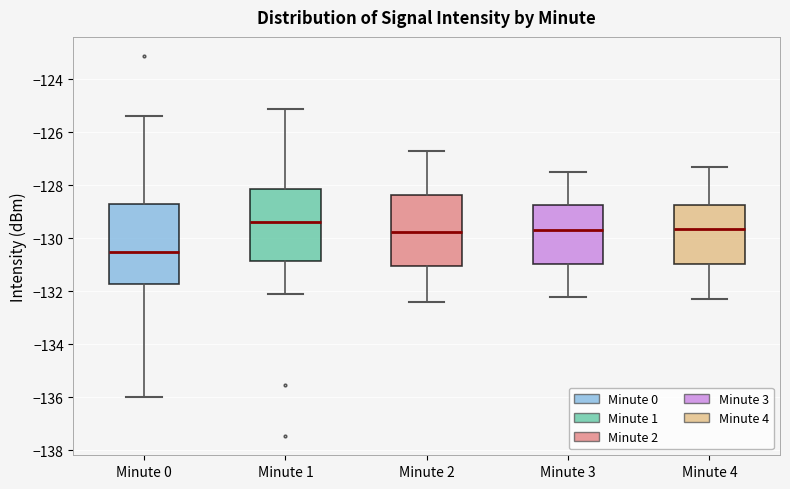

Which box's median line is the highest?

Minute 1